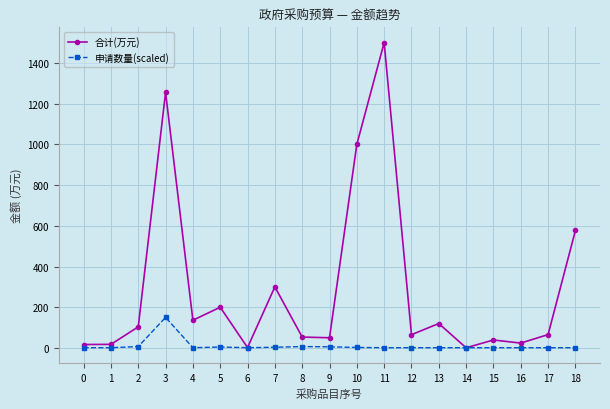

True or false: 申请数量(scaled) has more than 0 interior local peaks.

True